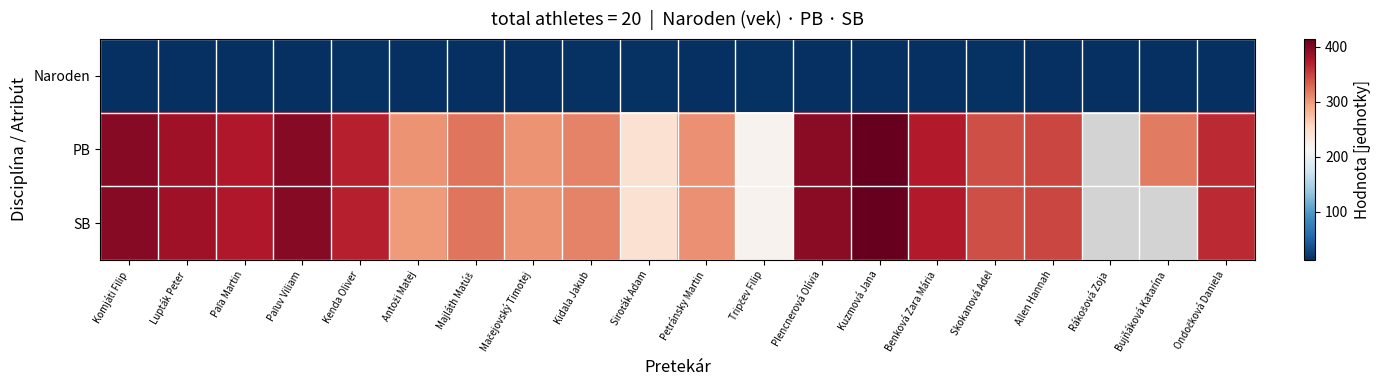

Which label corresponds to the smallest value in the chart?

Komjáti Filip